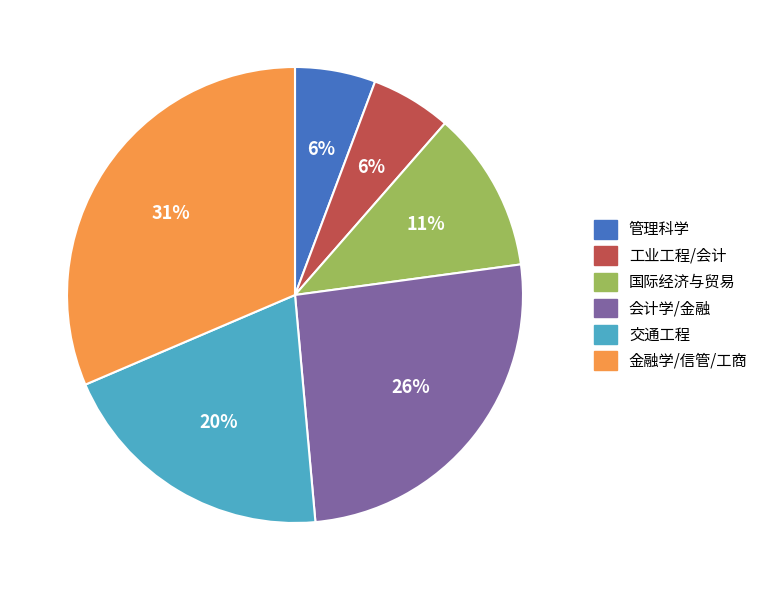

Between 交通工程 and 工业工程/会计, which is larger?

交通工程